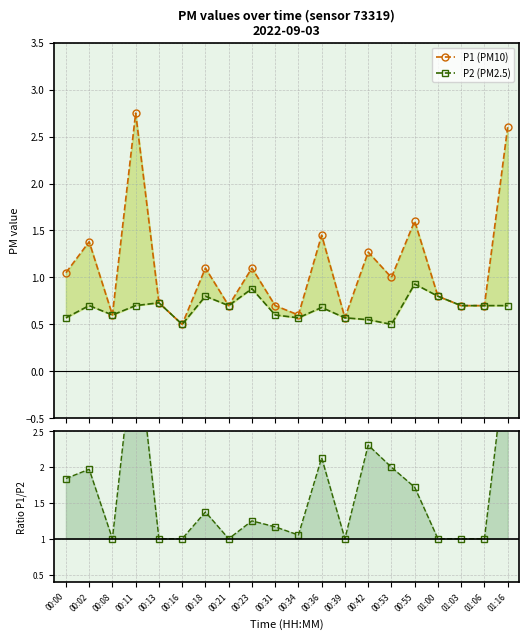

True or false: Ratio P1/P2 has a value of 0.5 at 00:16.

False